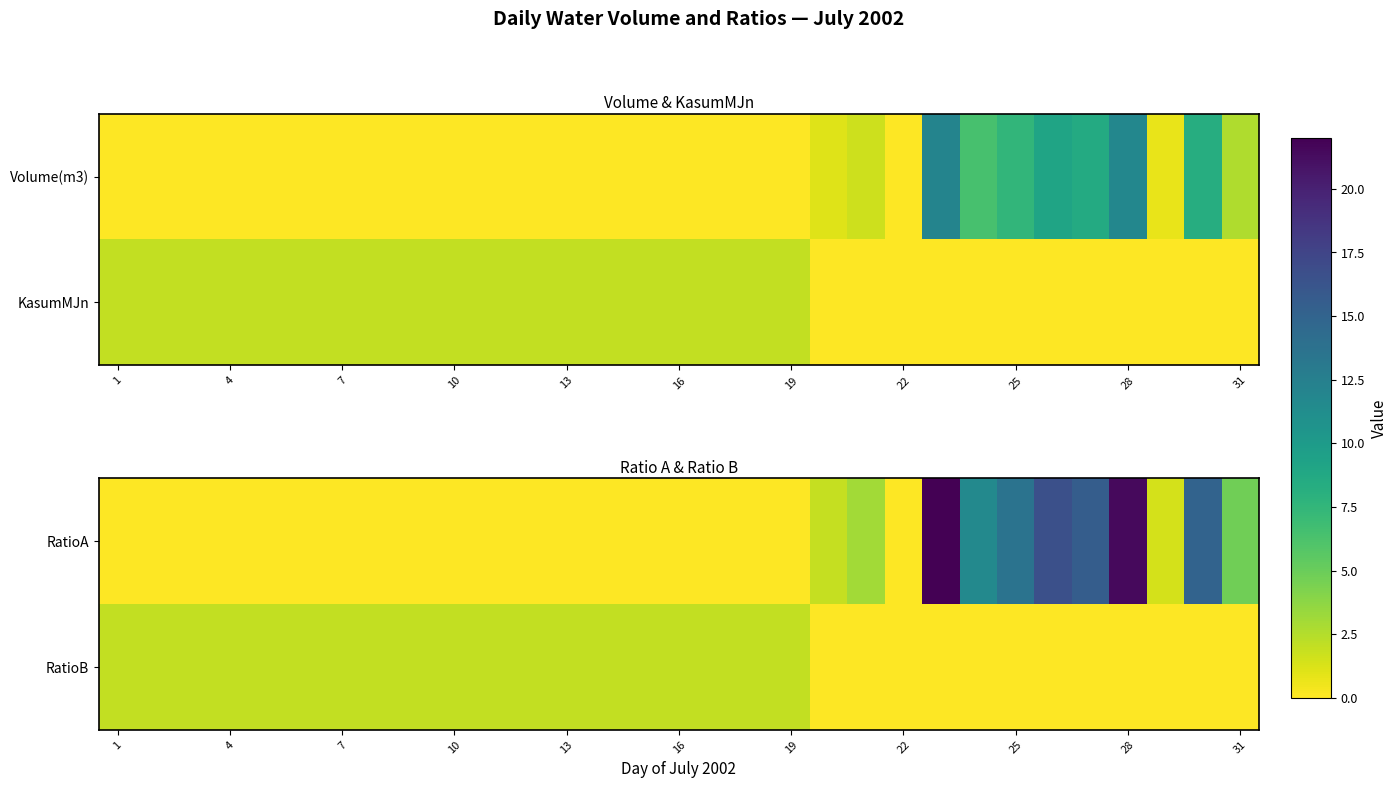

What is the difference between the maximum and minimum values in the RatioA series?

22.0